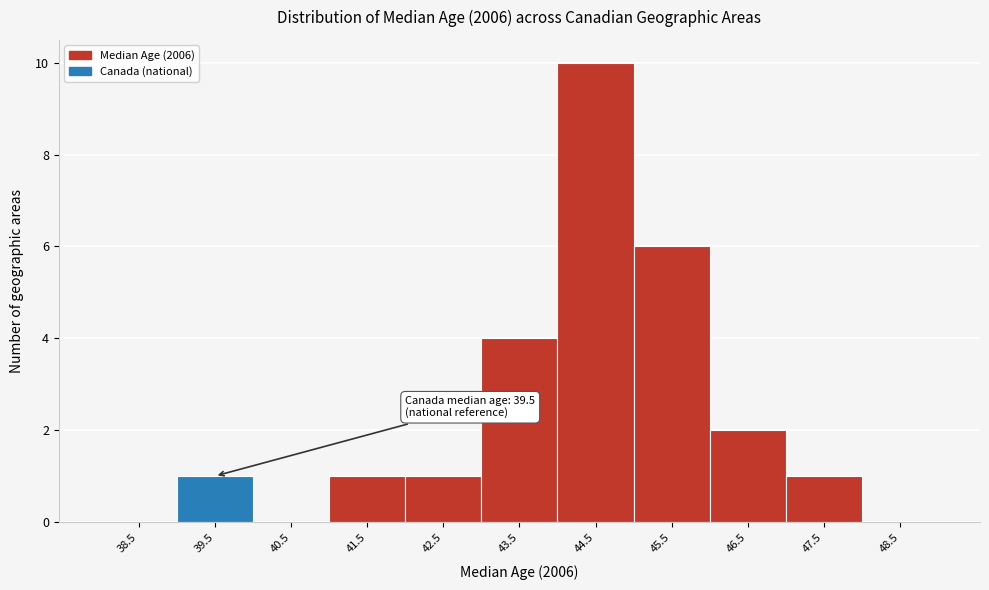

Over which range of the x-axis is the bar tallest?

44 to 45